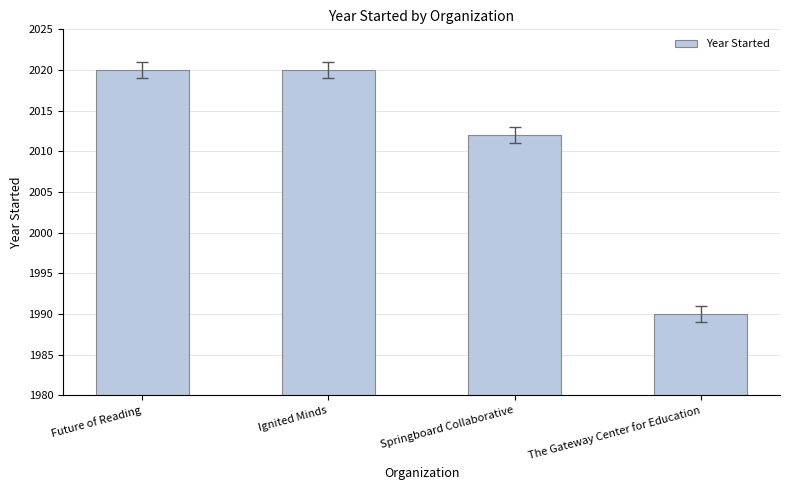

What is the approximate value at Future of Reading, to the nearest 5?

2020